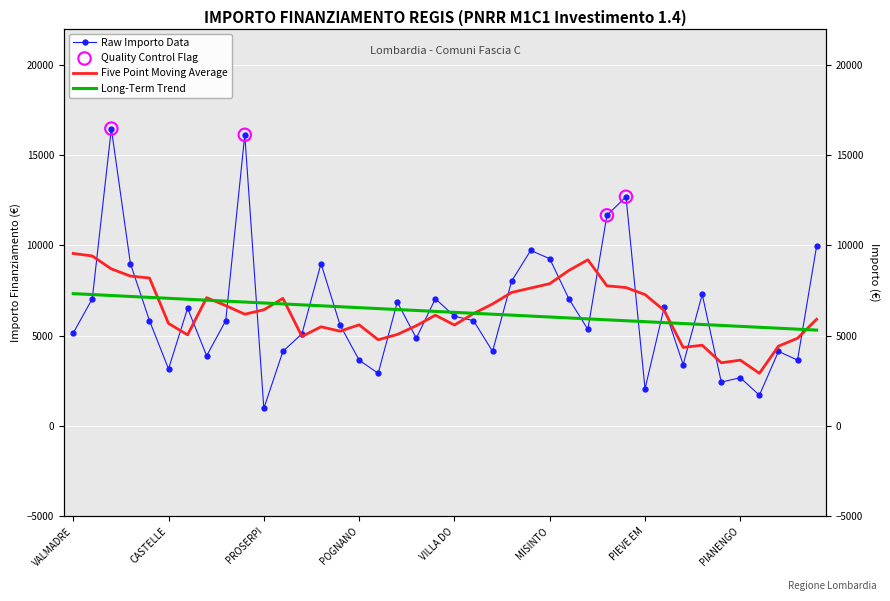

What is the change in value from PIGRA to POGNANO?

-243